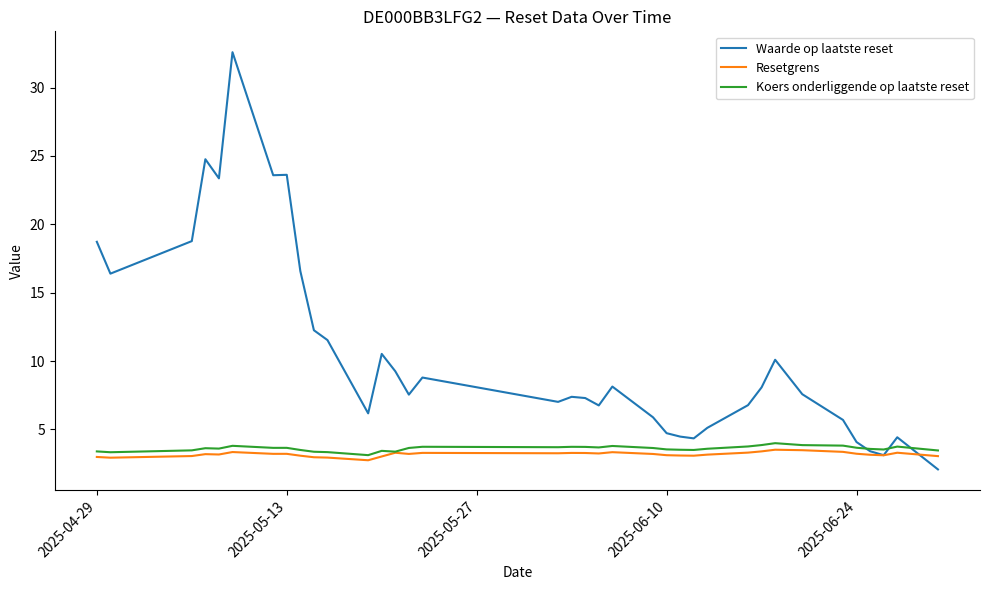

Which series has the largest total across all categories?

Waarde op laatste reset